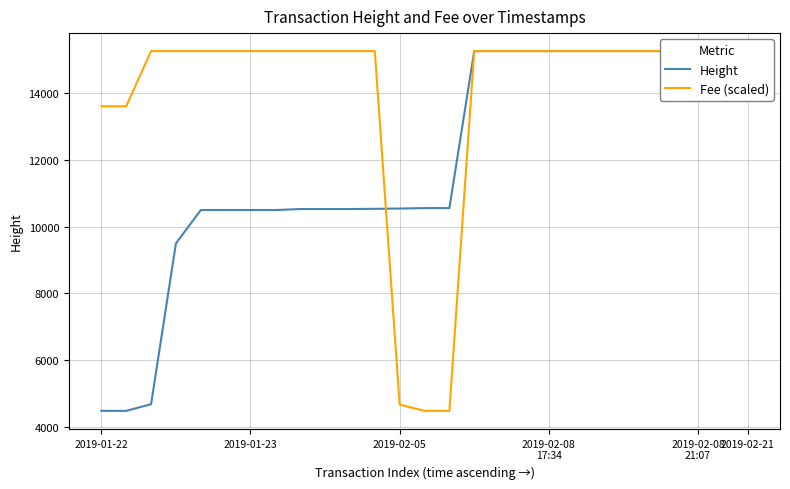

What value does the Height series have at 9?

10524.0